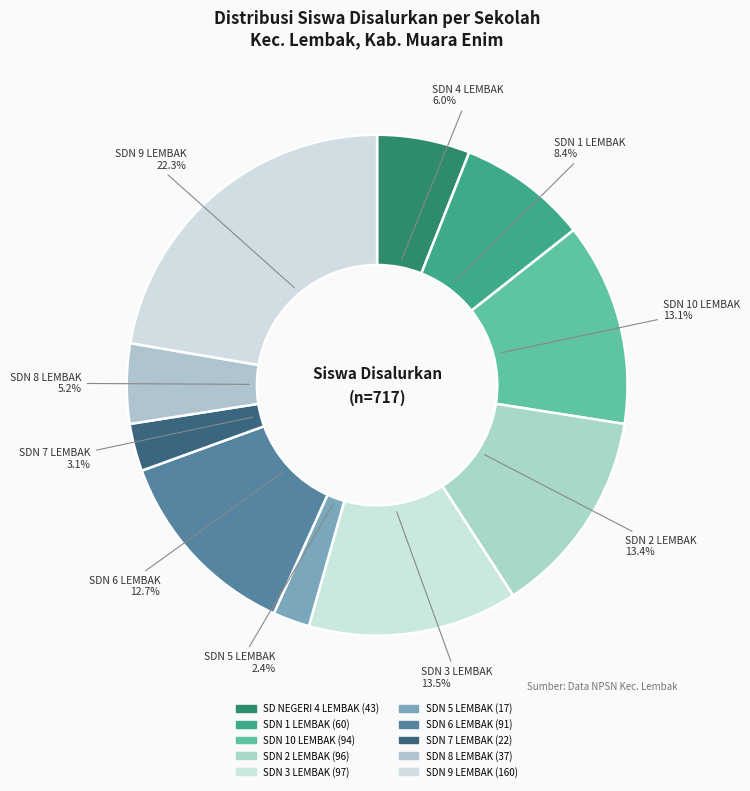

Is SDN 5 LEMBAK the majority of the pie?

No